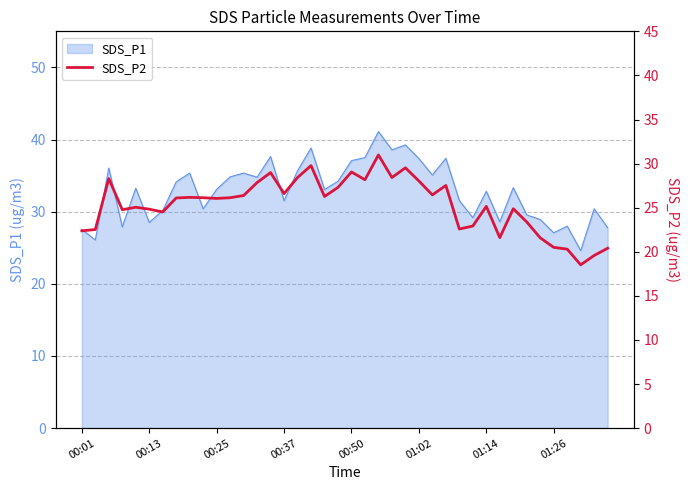

At which category does the chart reach its peak across all series?

22